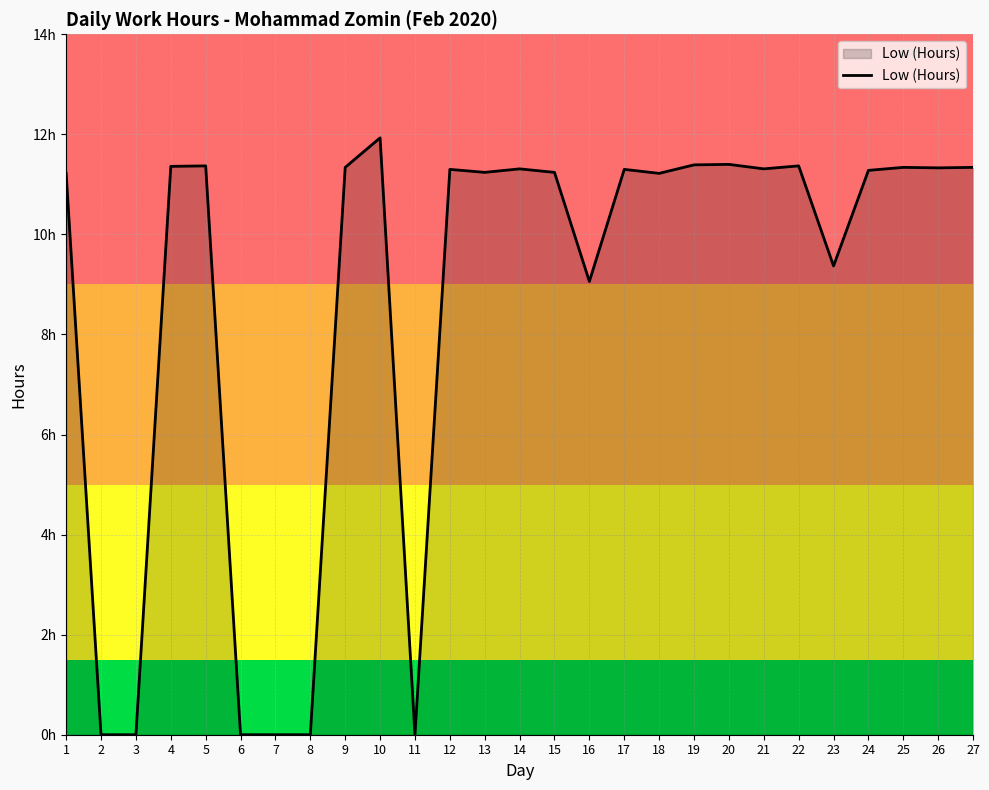

What is the greatest value displayed?

11.9